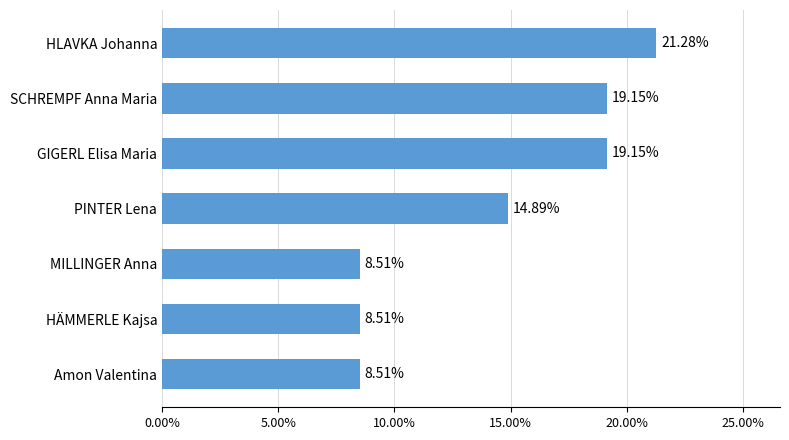

Does the chart contain any negative values?

No